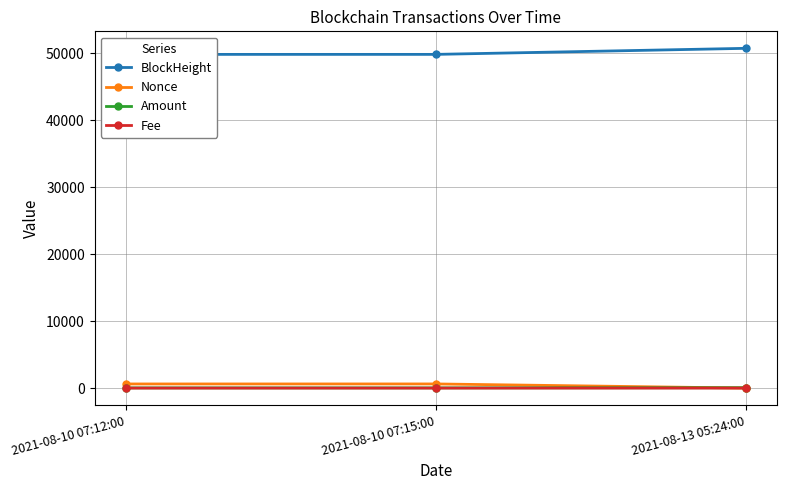

What is the total value across all series at 2021-08-10 07:15:00?

50493.7